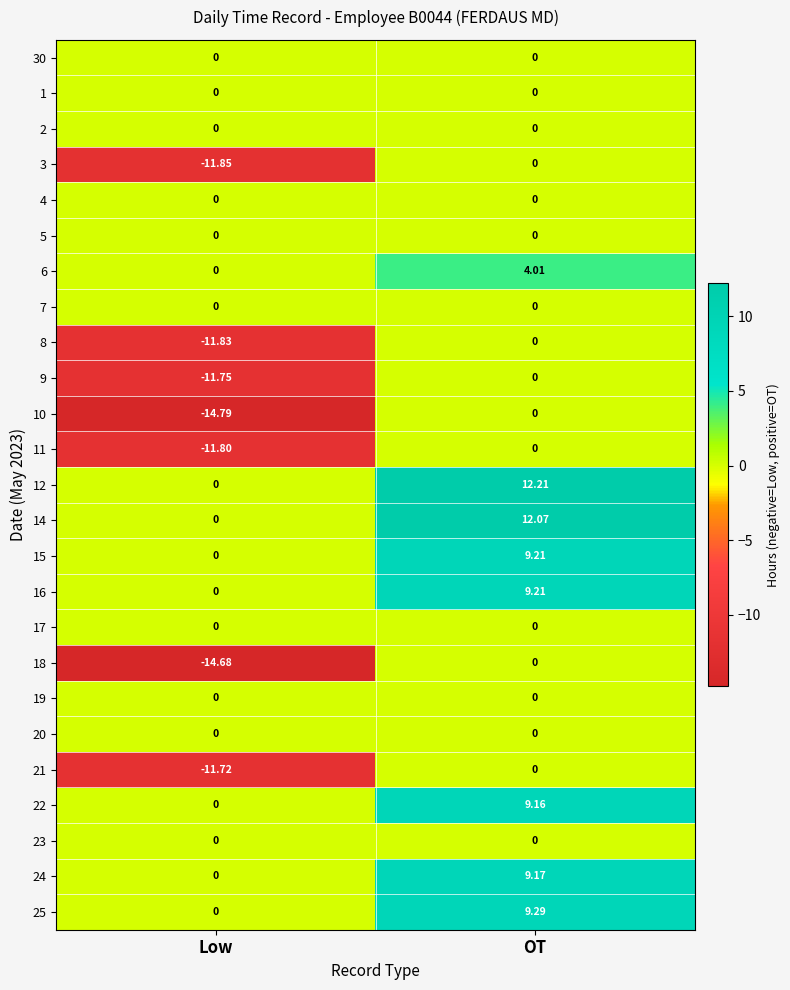

At which category does the chart reach its peak across all series?

OT